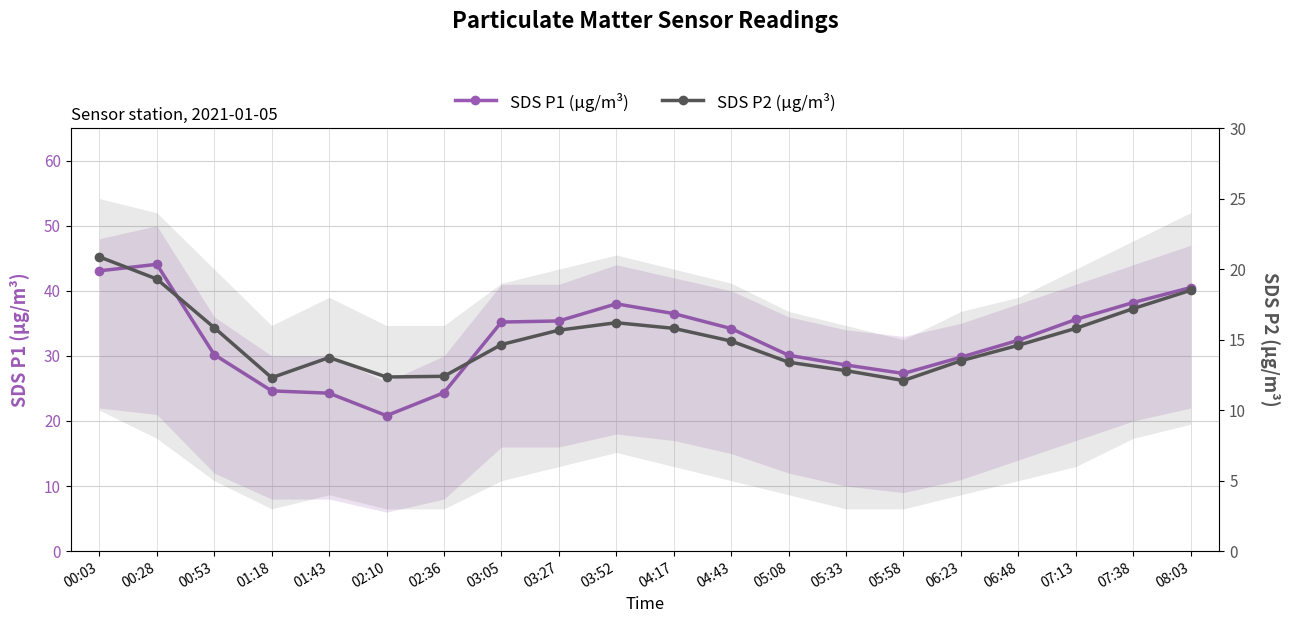

What position from the left is 00:28?

2